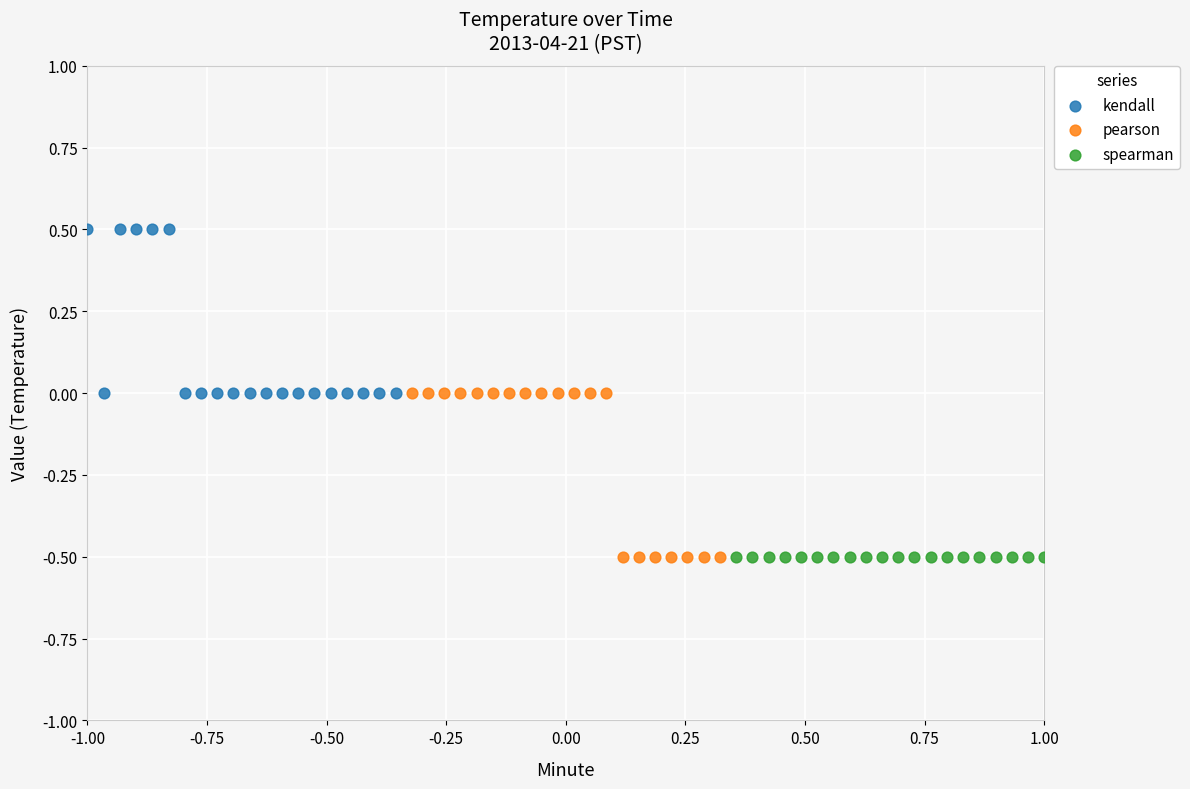

Which series reaches the maximum Y coordinate?

kendall